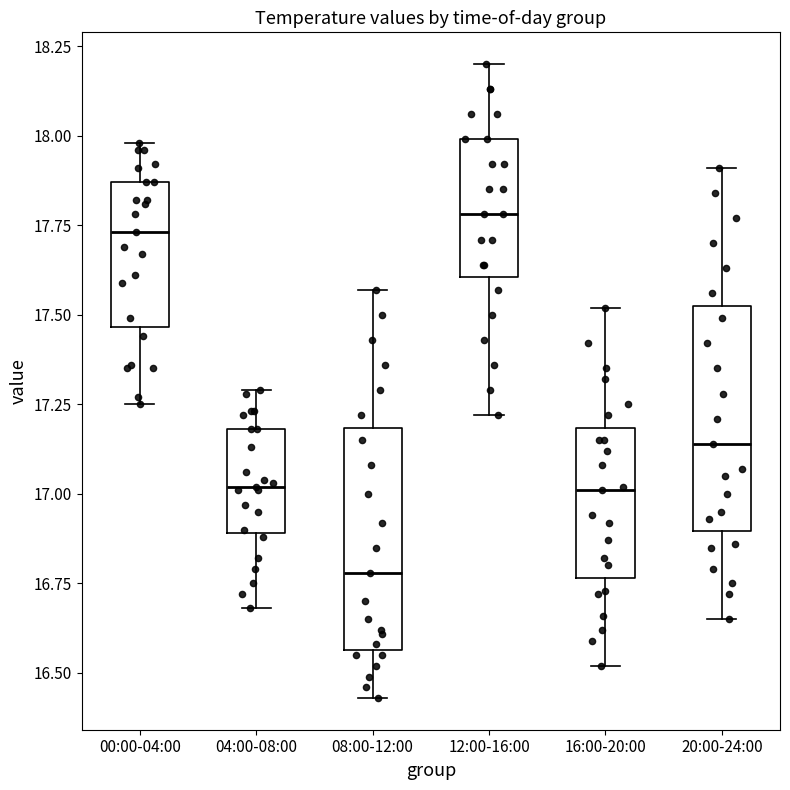

Reading left to right, transcribe this box plot: for each box, give where its median line is, the range the box spans, and where its two whiskers end, as read against the y-axis. The values are not printed on the chart, so give them approximately, as read against the axis.

00:00-04:00: median 17.75, box 17.45 to 17.85, whiskers 17.25 to 18.00
04:00-08:00: median 17.00, box 16.90 to 17.20, whiskers 16.70 to 17.30
08:00-12:00: median 16.80, box 16.55 to 17.20, whiskers 16.45 to 17.55
12:00-16:00: median 17.80, box 17.60 to 18.00, whiskers 17.20 to 18.20
16:00-20:00: median 17.00, box 16.75 to 17.20, whiskers 16.50 to 17.50
20:00-24:00: median 17.15, box 16.90 to 17.55, whiskers 16.65 to 17.90